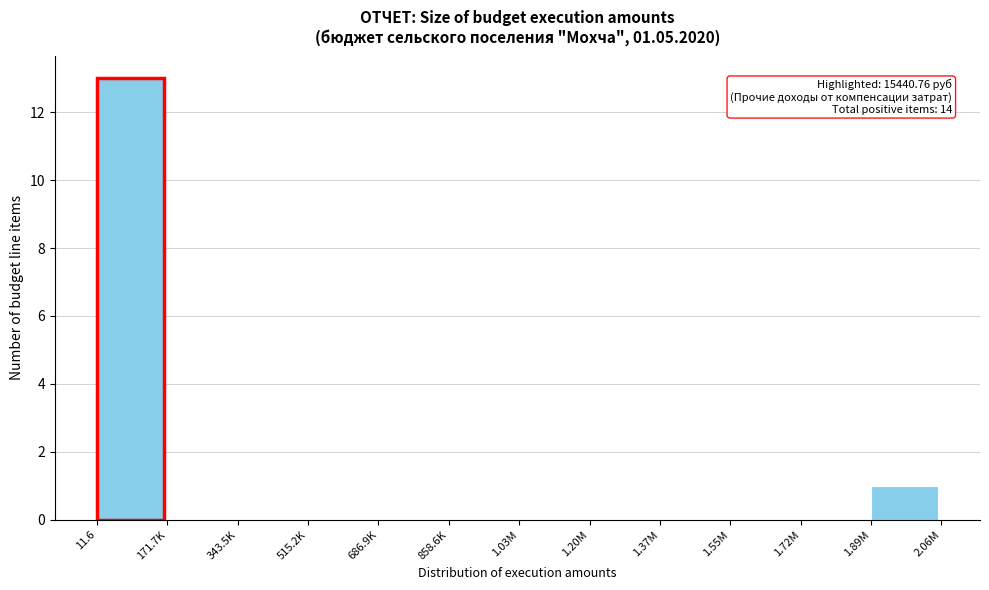

Reading left to right, extract all data points from this chart.

11.6=13	171.7K=0	343.5K=0	515.2K=0	686.9K=0	858.6K=0	1.03M=0	1.20M=0	1.37M=0	1.55M=0	1.72M=0	1.89M=1